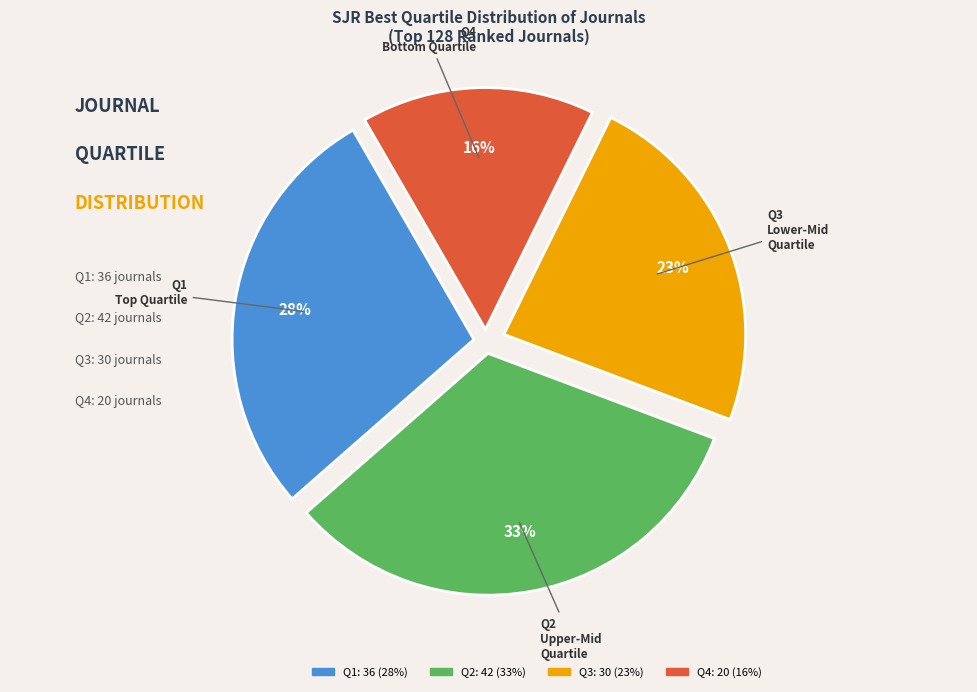

Is there any slice that represents more than half of the pie?

No